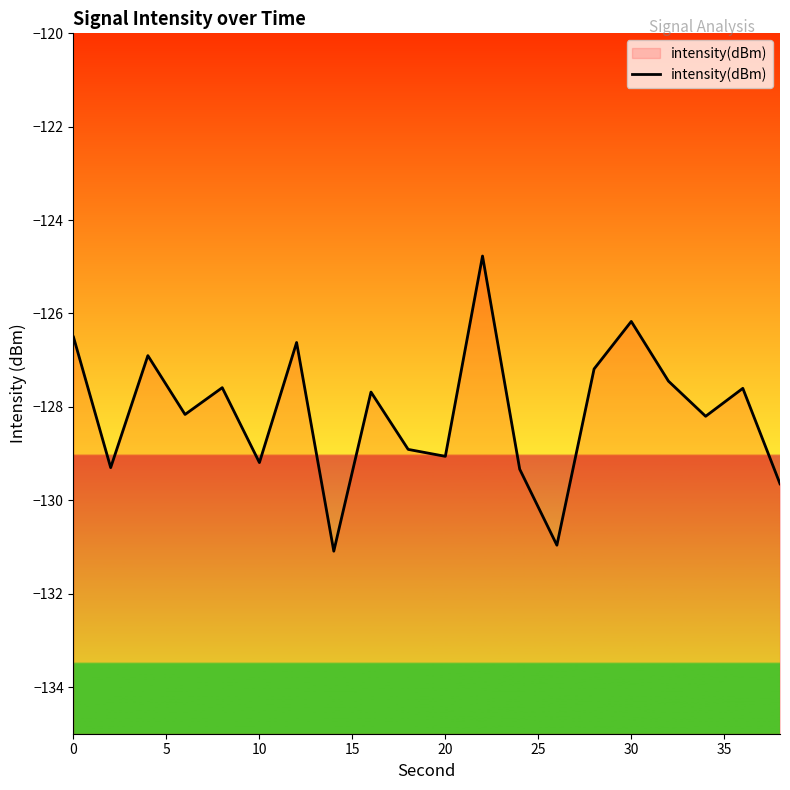

How many interior local valleys (lower than both neighbors) does the data have?

7